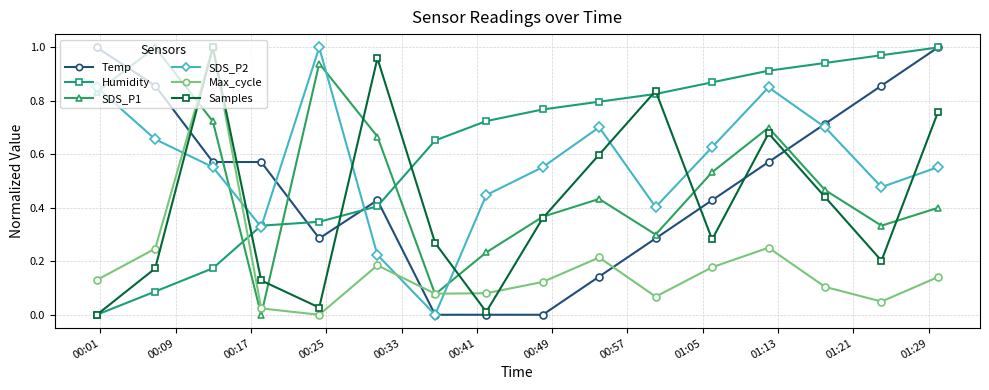

How many distinct data groups are displayed?

6